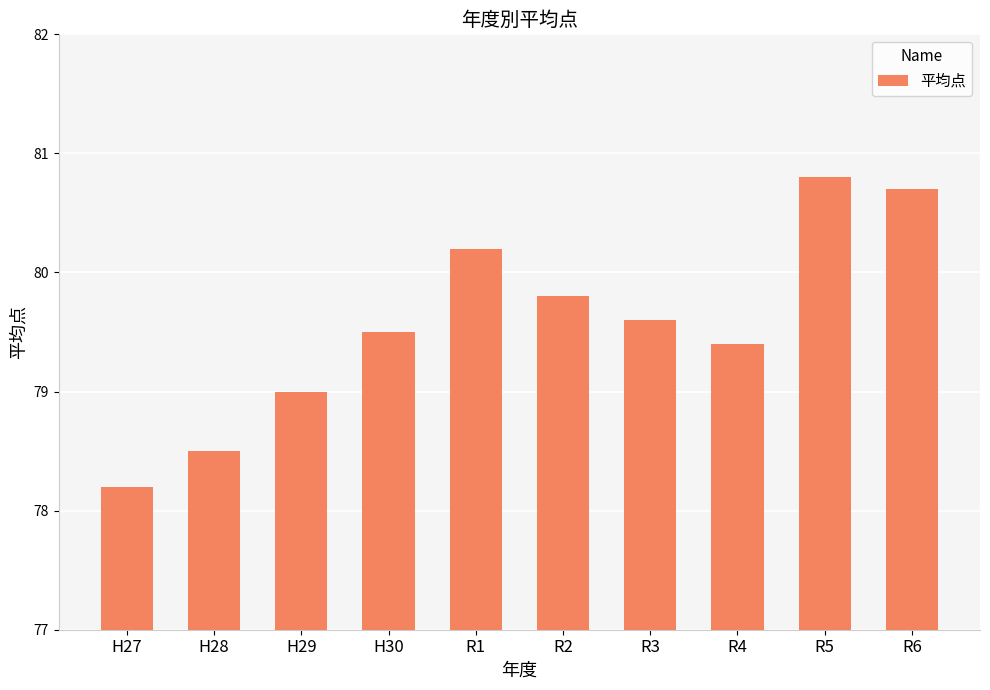

The value at R2 is 136.0. True or false?

False